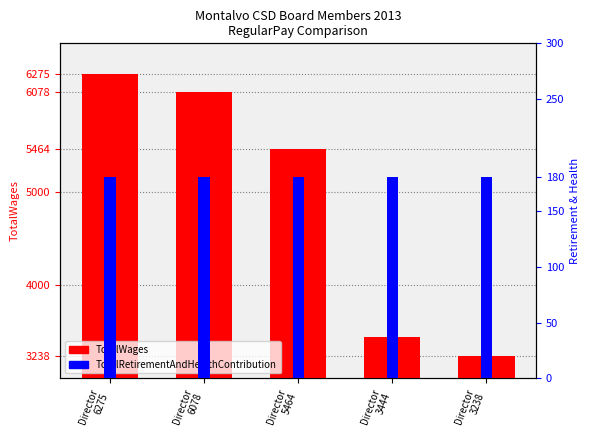

Which series changed the most between Director
6275 and Director
6078?

TotalWages